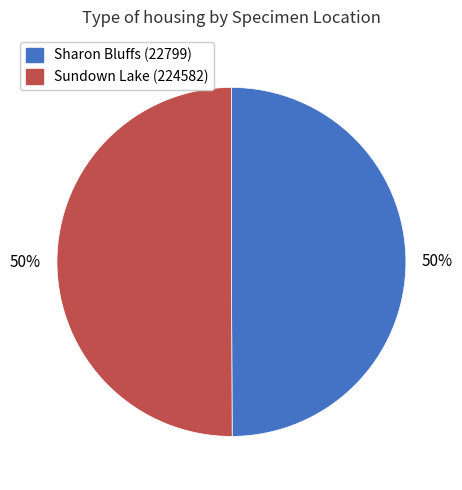

To the nearest percent, what is the average slice percentage?

50%